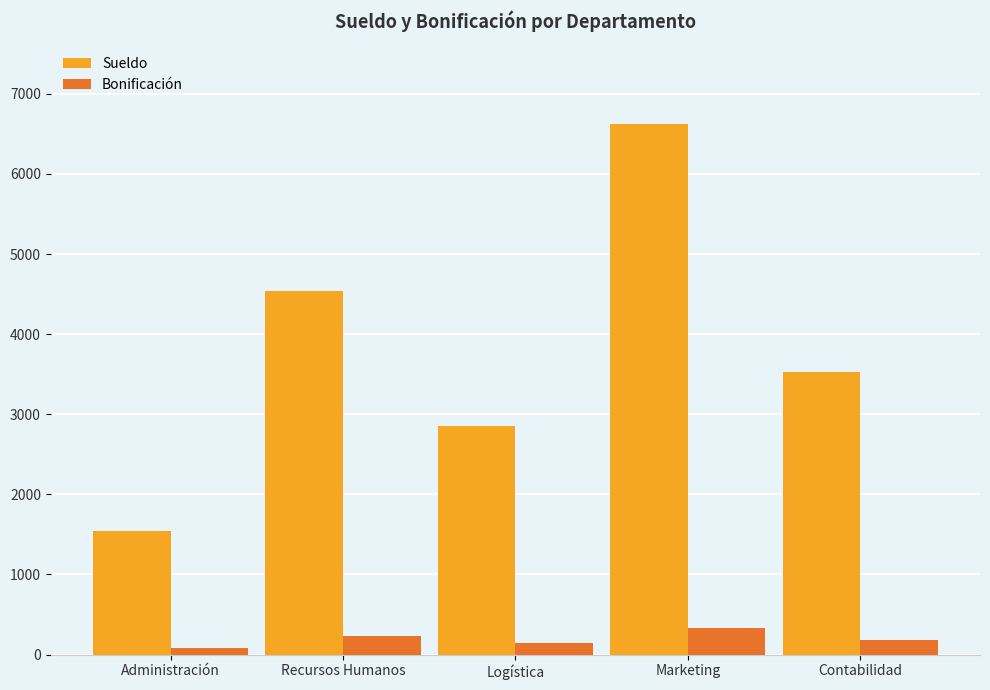

How many values in the Bonificación series exceed 176?

3